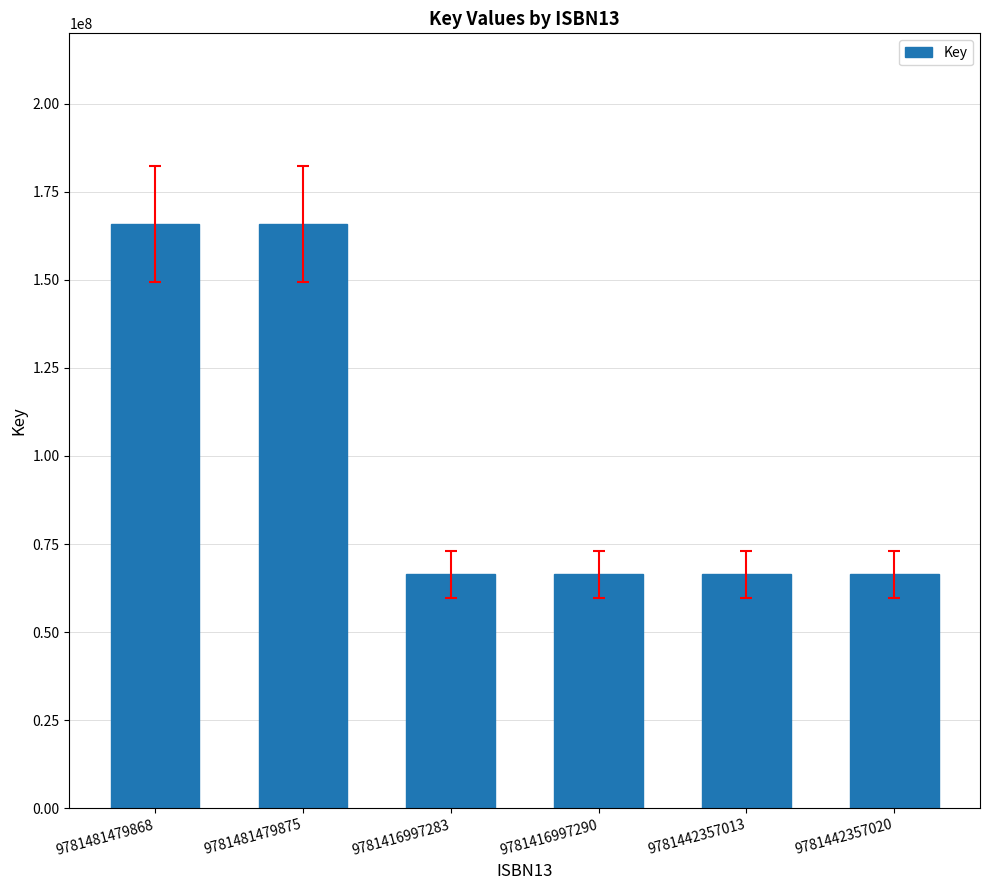

What is the greatest value displayed?

165868395